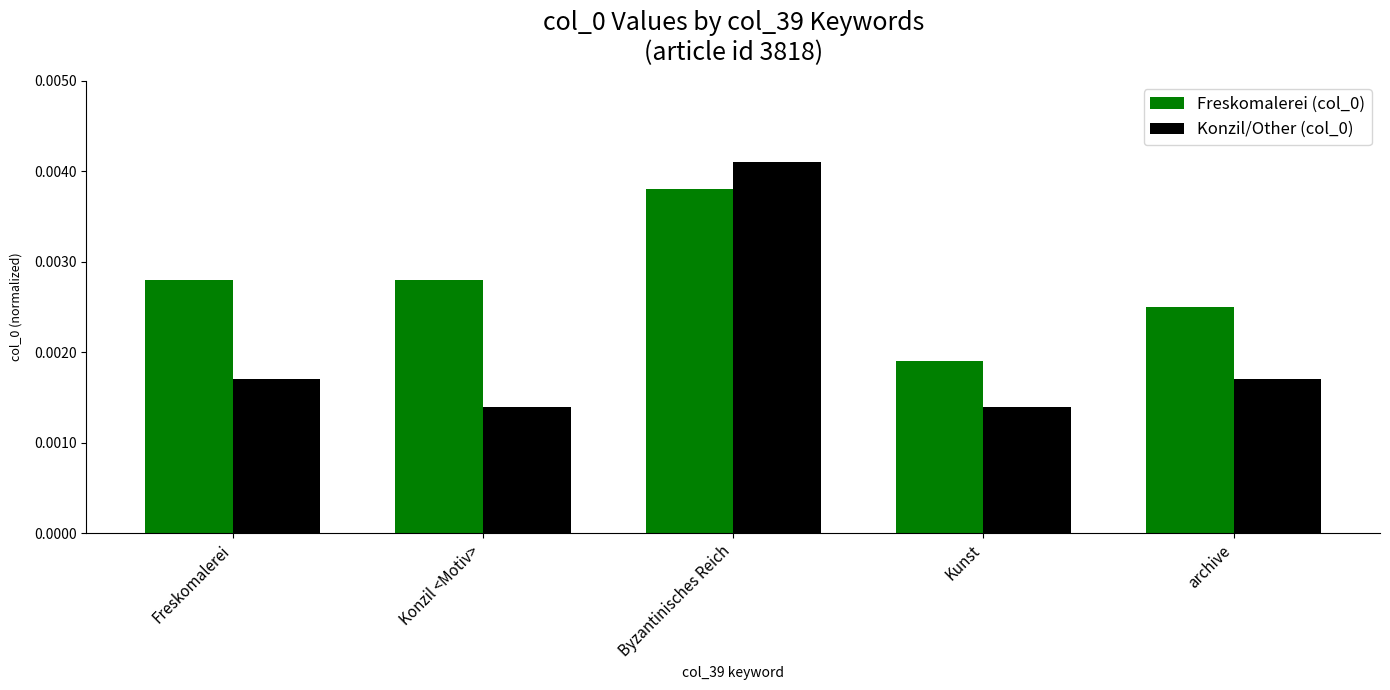

At which label does Konzil/Other (col_0) reach its peak?

Byzantinisches Reich